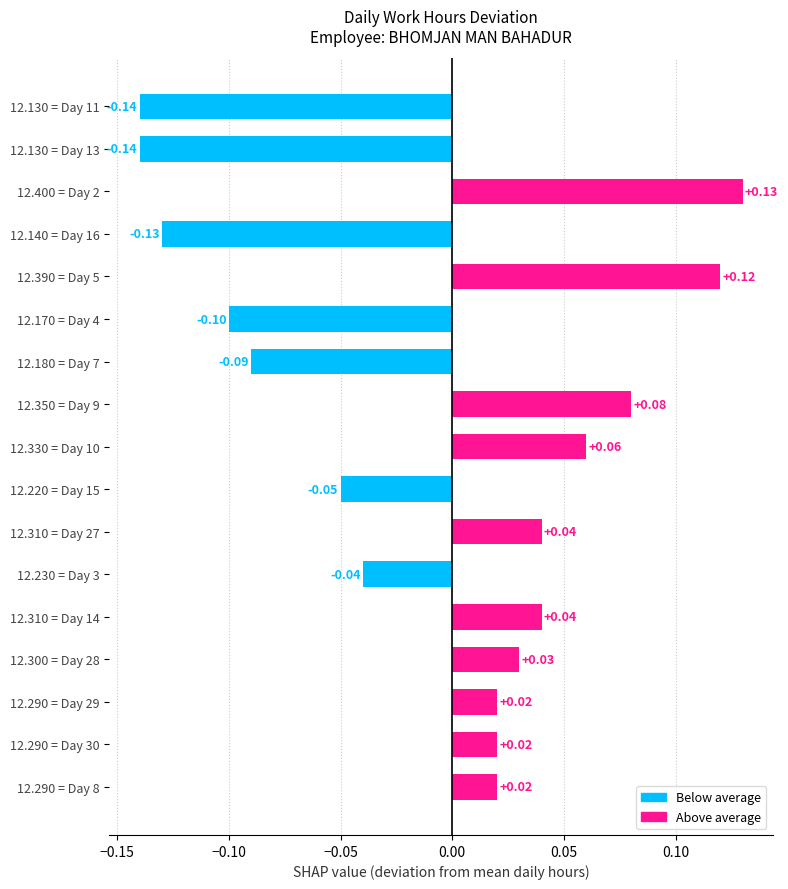

What is the difference between the maximum and minimum values?

0.3